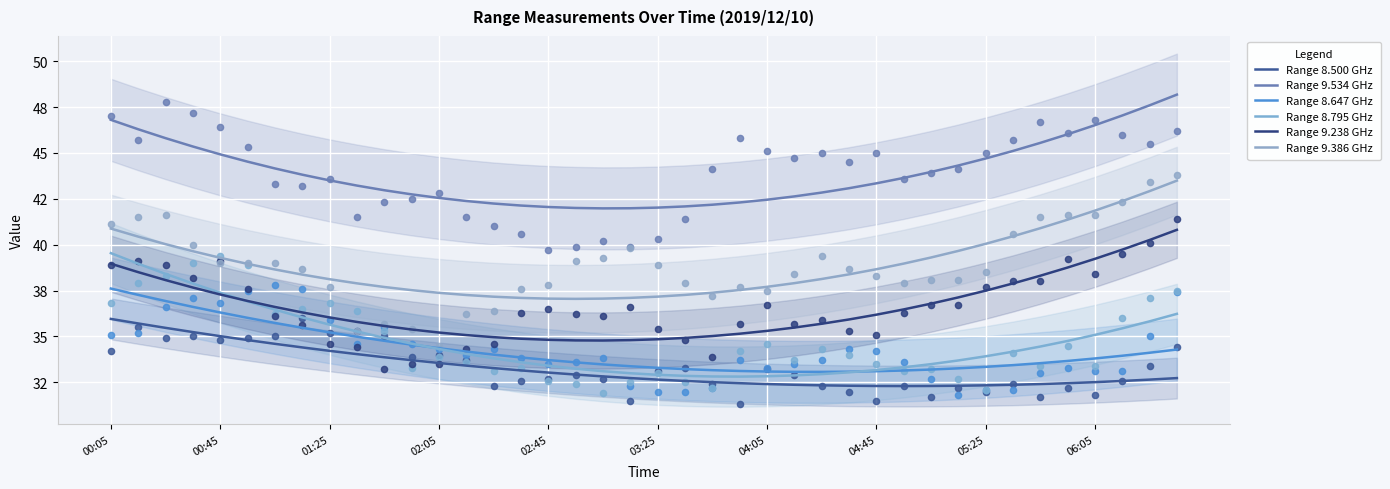

Which series has the largest total across all categories?

Range 9.534 GHz